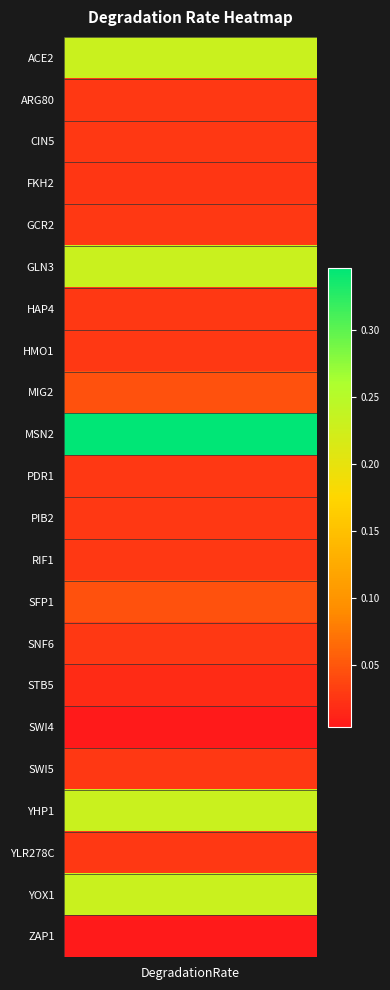

Reading right to left, list all the values displayed in this chart.

ZAP1=0.0	YOX1=0.2	YLR278C=0.0	YHP1=0.2	SWI5=0.0	SWI4=0.0	STB5=0.0	SNF6=0.0	SFP1=0.0	RIF1=0.0	PIB2=0.0	PDR1=0.0	MSN2=0.3	MIG2=0.0	HMO1=0.0	HAP4=0.0	GLN3=0.2	GCR2=0.0	FKH2=0.0	CIN5=0.0	ARG80=0.0	ACE2=0.2